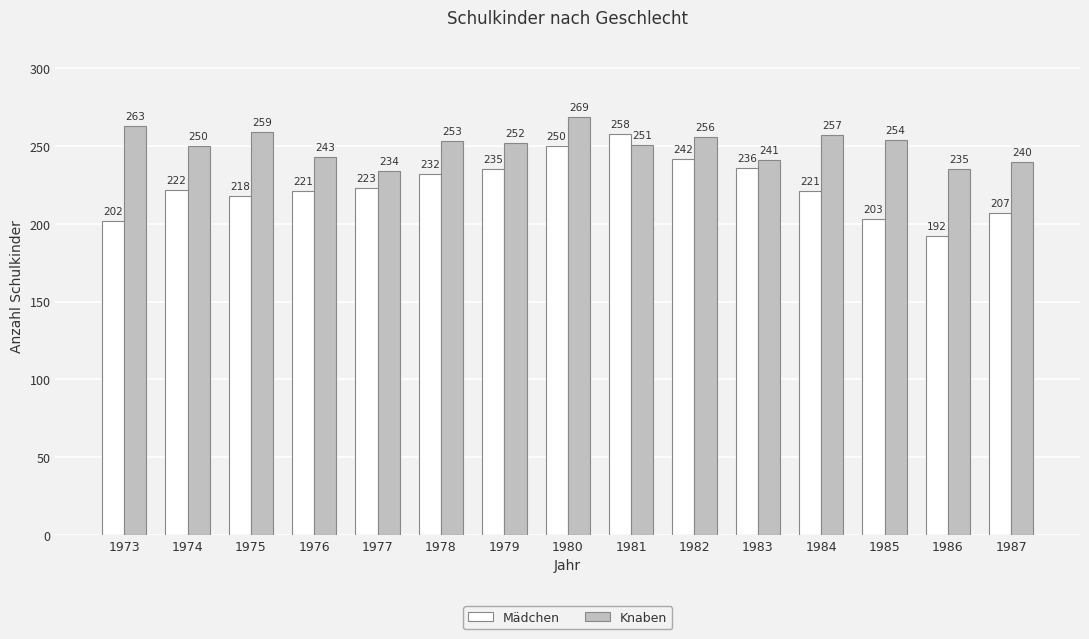

True or false: Mädchen has a value of 235 at 1979.

True